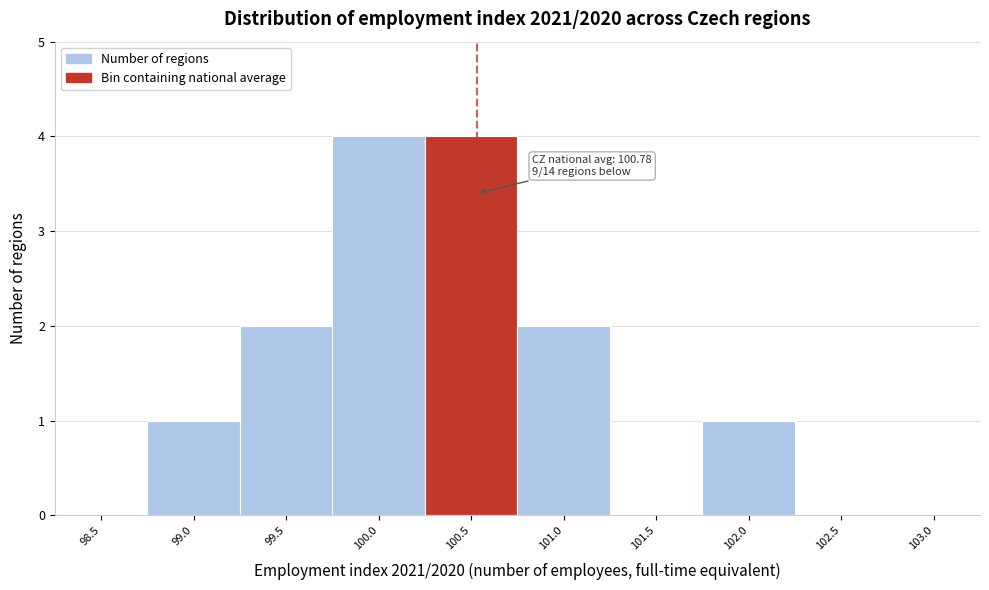

Reading left to right, extract all data points from this chart.

98.5=0	99.0=1	99.5=2	100.0=4	100.5=4	101.0=2	101.5=0	102.0=1	102.5=0	103.0=0